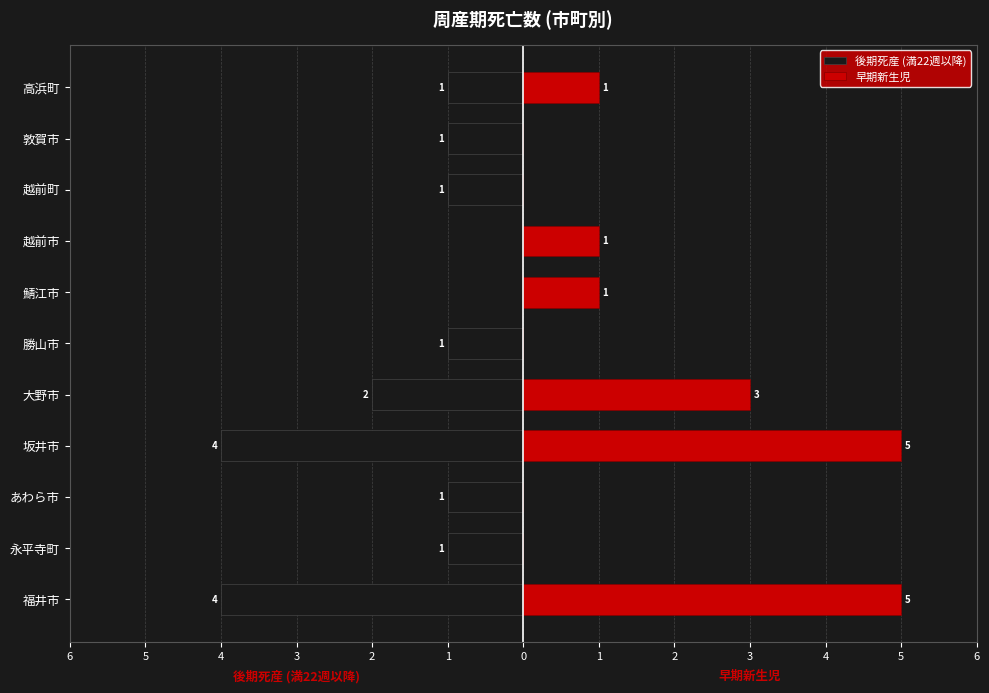

What is the value of the 後期死産 (満22週以降) bar at the 4th from the left?

-4